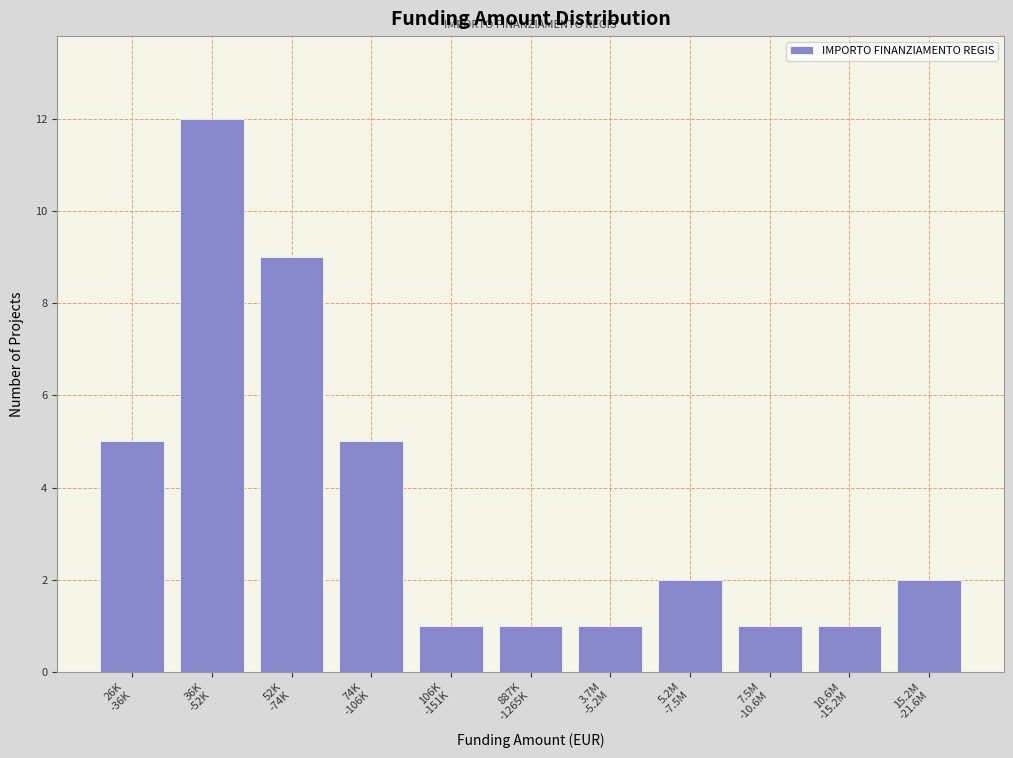

Reading left to right, transcribe all the data shown in this chart.

5	12	9	5	1	1	1	2	1	1	2